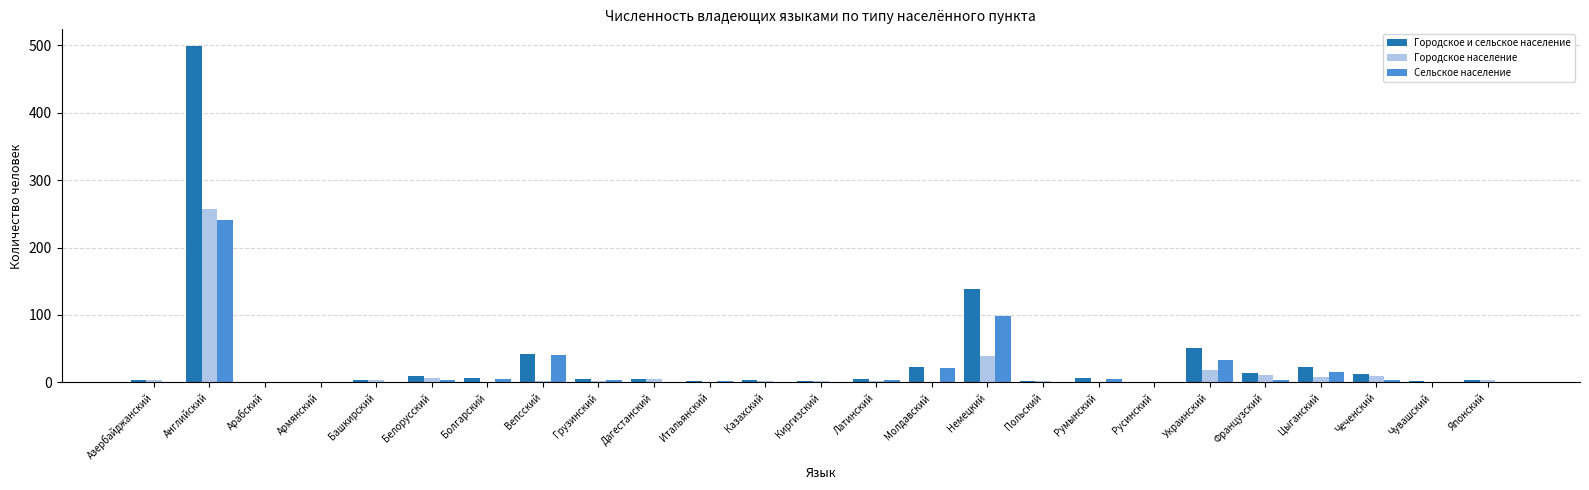

True or false: Городское население has a value of 11 at Французский.

True